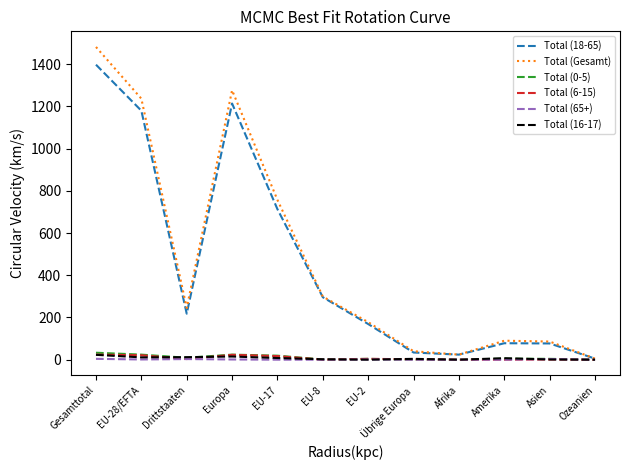

Which series has the largest range (max minus min)?

Total (Gesamt)